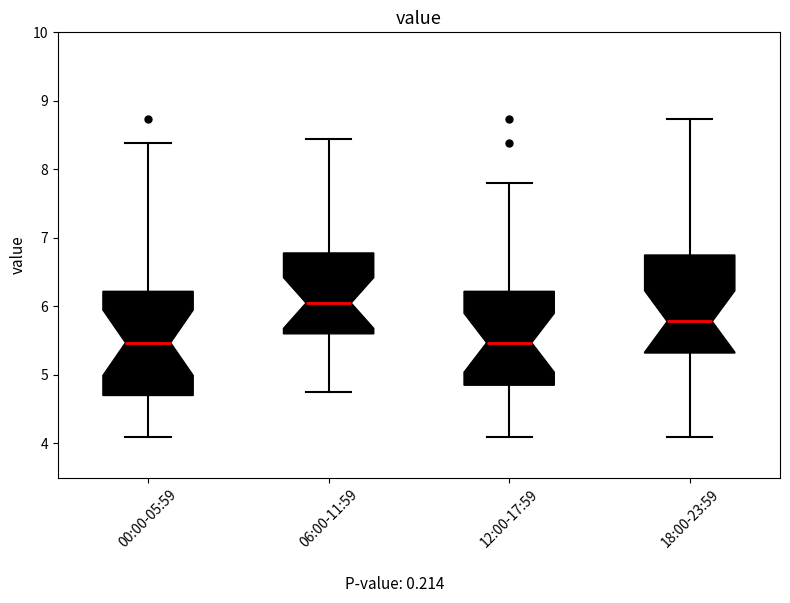

Where does the lower whisker of the box for 12:00-17:59 end on the y-axis? The values are not printed on the chart, so give them approximately, as read against the axis.

4.1